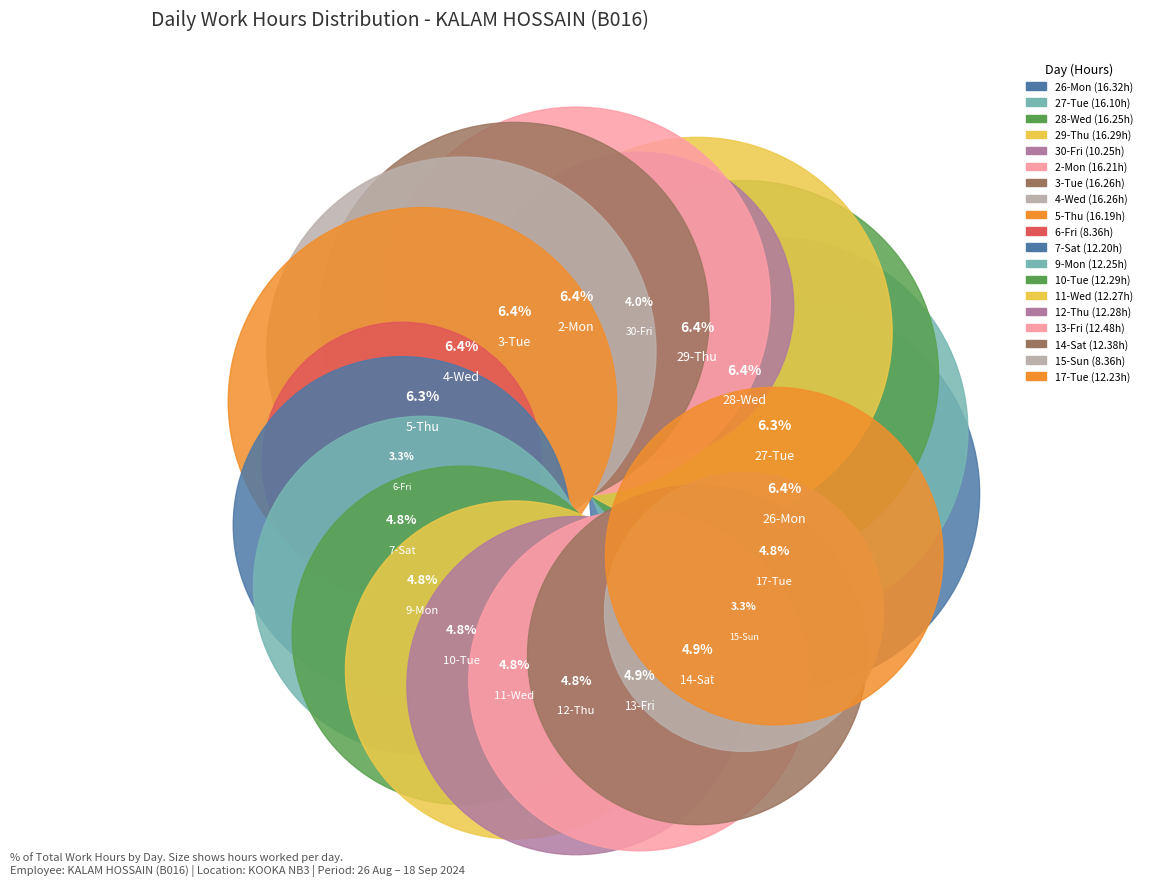

True or false: 2-Mon accounts for 6% of the total.

True